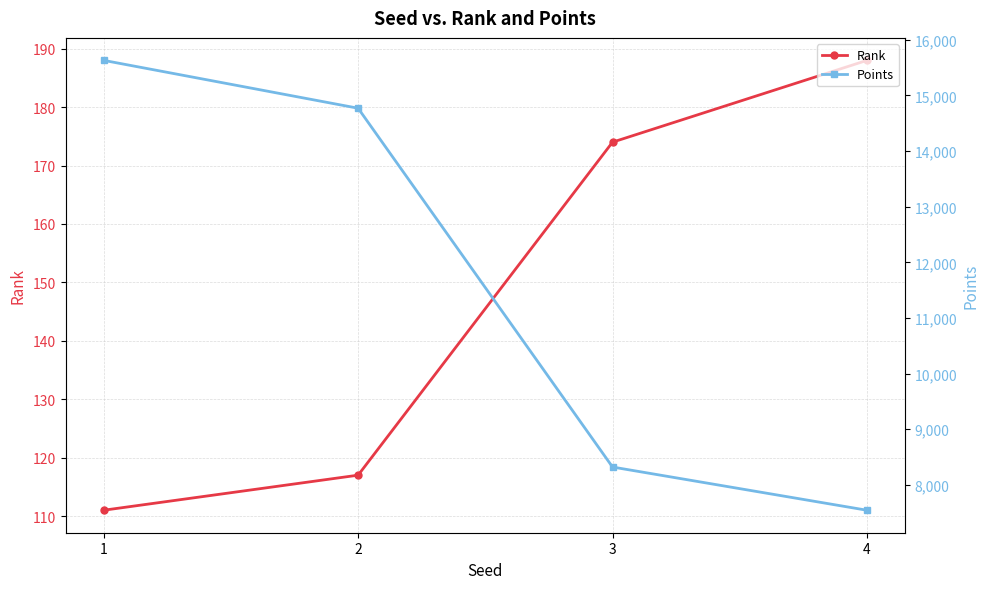

Reading left to right, transcribe all the data shown in this chart.

Rank: 1=111.0	2=117.0	3=174.0	4=188.0
Points: 1=15630.0	2=14770.0	3=8320.0	4=7543.5